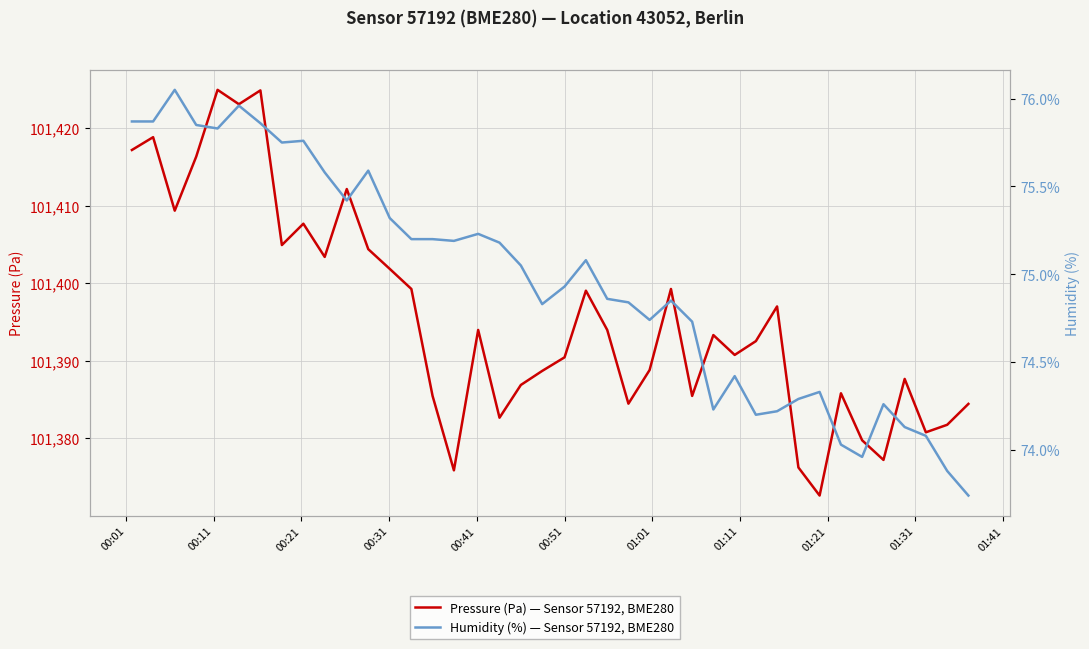

True or false: Pressure (Pa) — Sensor 57192, BME280 and Humidity (%) — Sensor 57192, BME280 intersect in this chart.

False